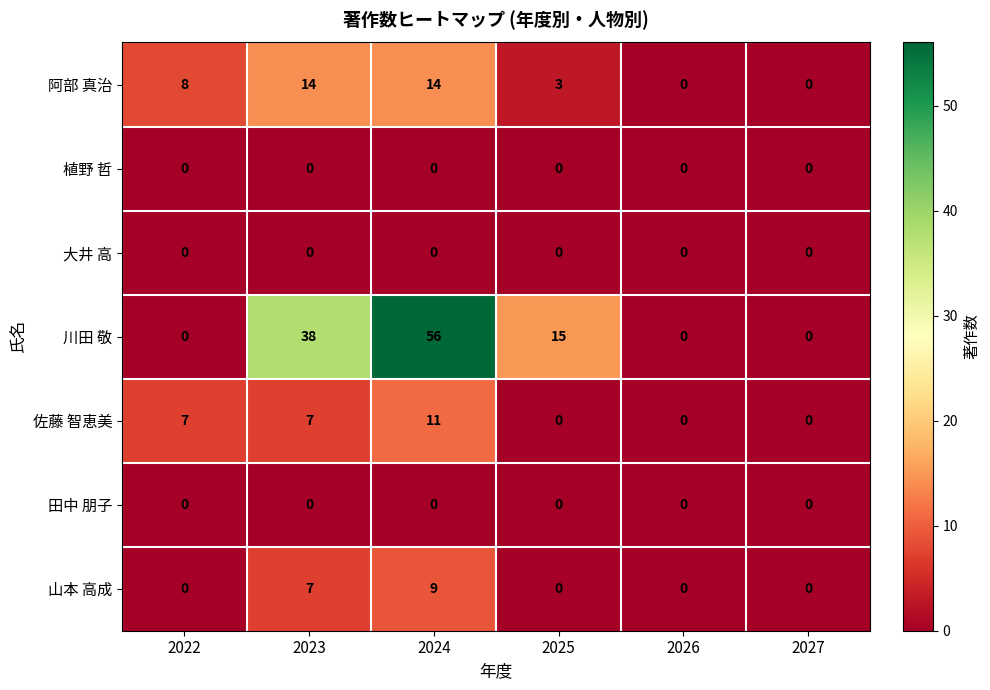

What is the approximate value of 阿部 真治 at 2022, to the nearest 5?

10